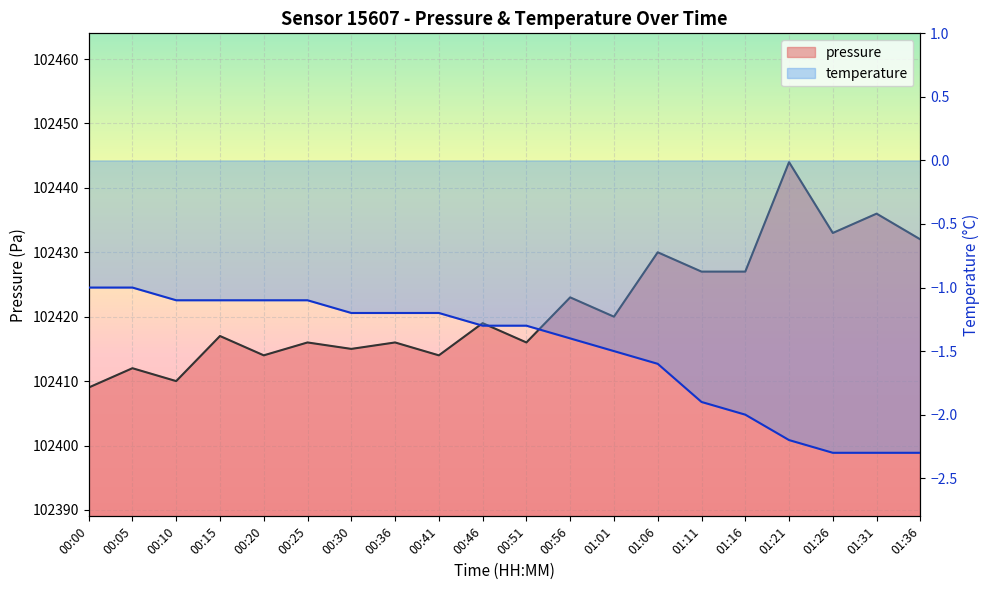

What is the difference between the highest and lowest values at 01:31?

102438.3